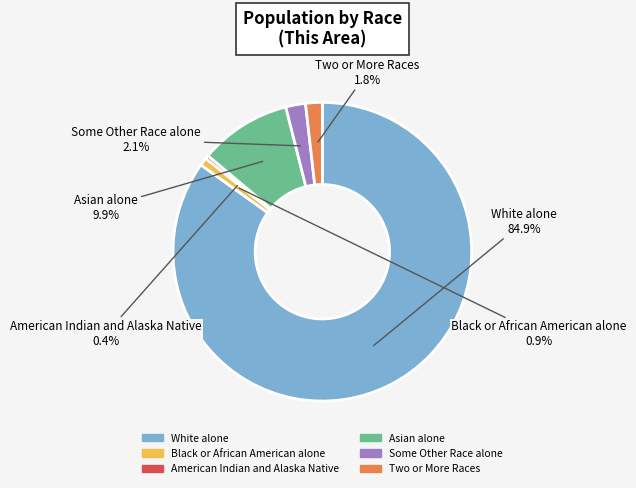

To the nearest percent, what percentage of the pie is Asian alone?

10%